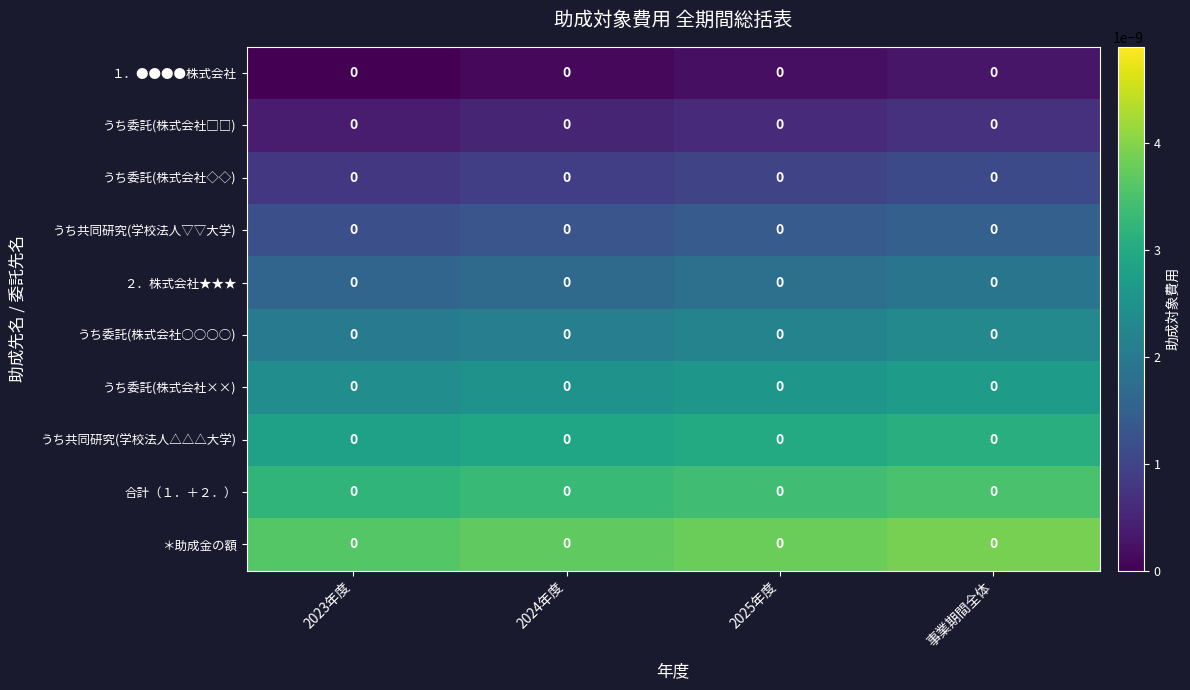

True or false: row_0 has a value of 0.0 at 2024年度.

True